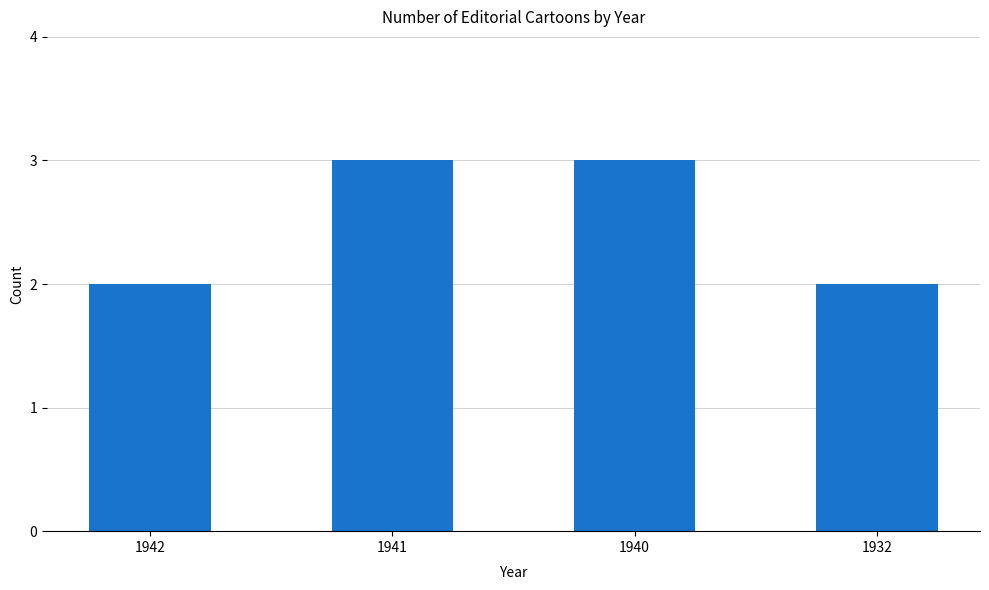

The chart shows a value of 2 at 1940. True or false?

False